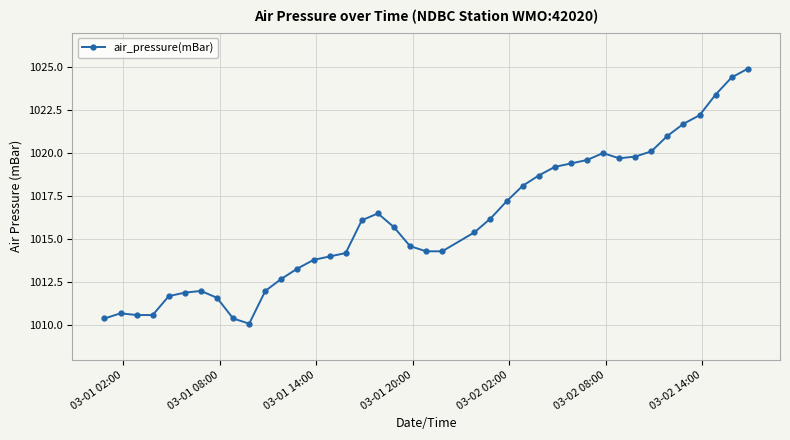

Count the number of data series in this chart.

1